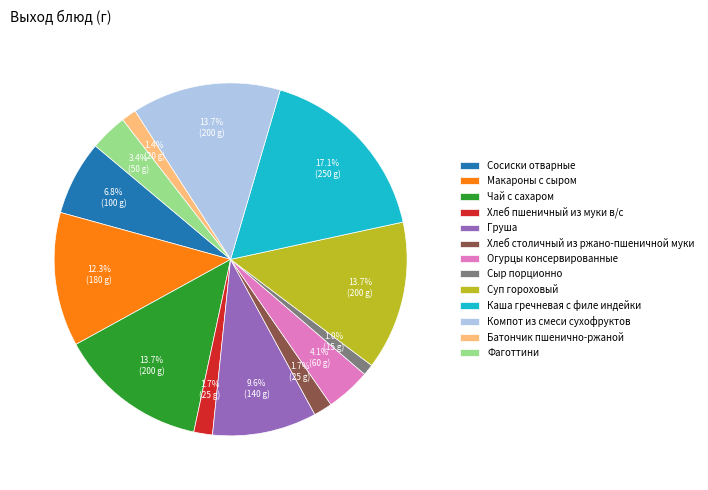

To the nearest percent, what percentage of the pie is Сыр порционно?

1%